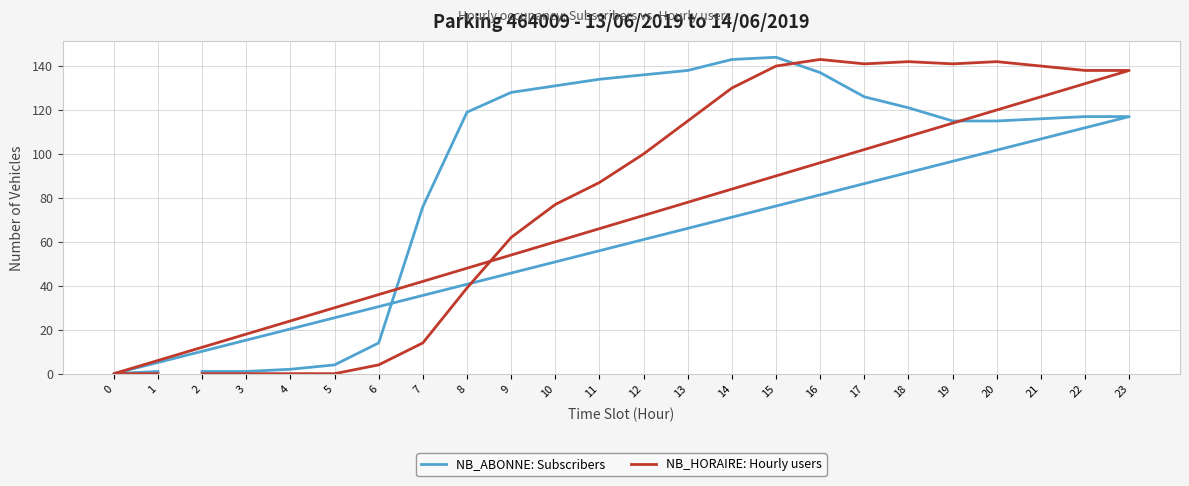

Rank the series by their maximum value, from lowest to highest.

NB_HORAIRE: Hourly users, NB_ABONNE: Subscribers